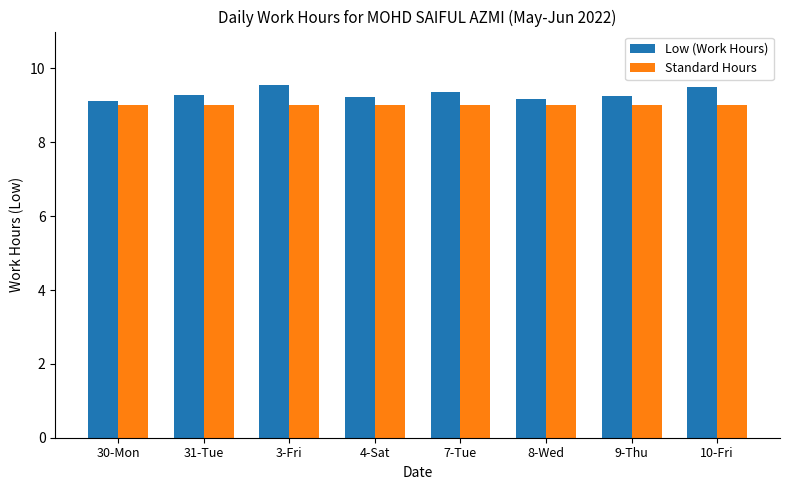

The Standard Hours series shows 9.0 at 8-Wed. True or false?

True